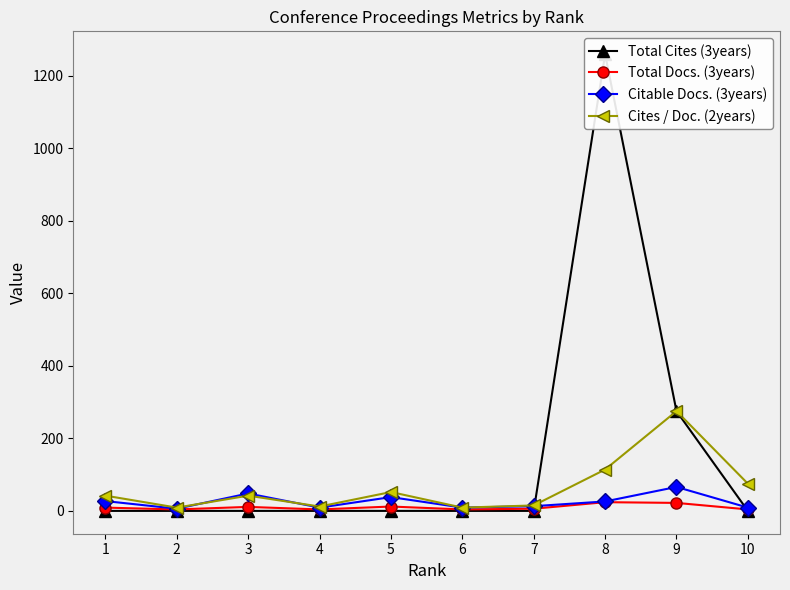

Reading left to right, transcribe all the data shown in this chart.

Total Cites (3years): 0	0	0	0	0	0	0	1259	275	0
Total Docs. (3years): 9	4	11	4	12	4	6	24	22	4
Citable Docs. (3years): 27	6	48	9	38	9	13	26	66	9
Cites / Doc. (2years): 42	9	42	12	52	9	15	114	275	75